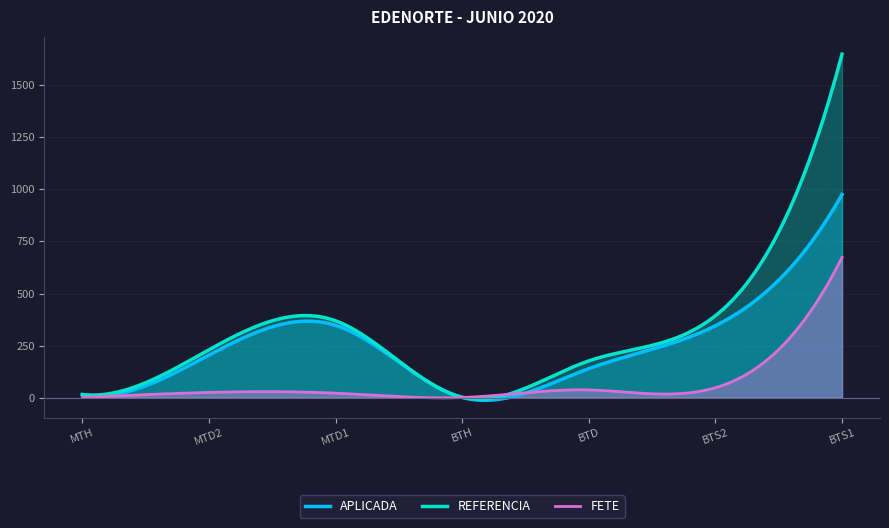

True or false: APLICADA has more than 1 interior local peaks.

False